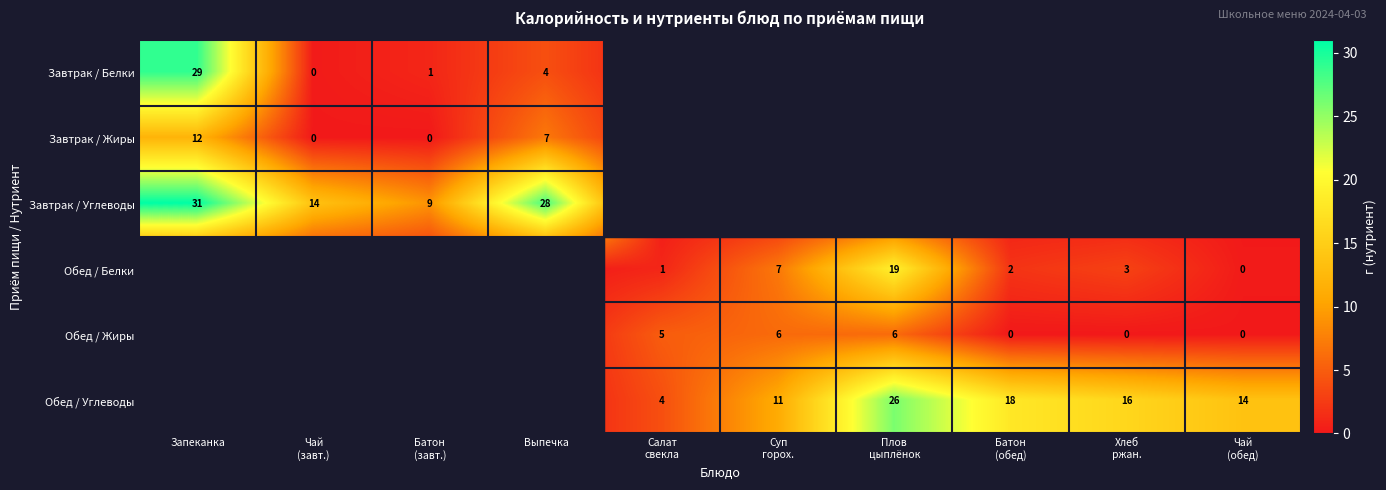

The value of Завтрак / Углеводы at Выпечка is 28. True or false?

True